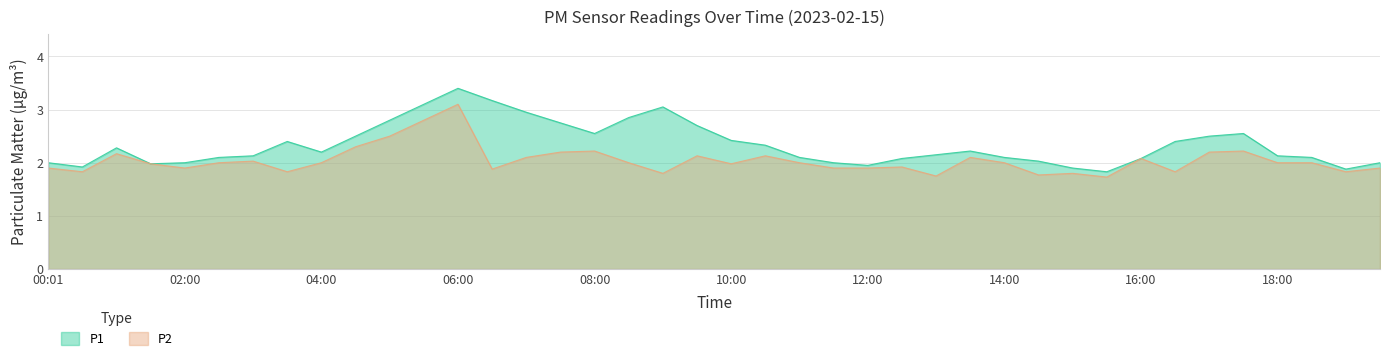

Reading left to right, extract all data points from this chart.

P1: 2.0	1.9	2.3	2.0	2.0	2.1	2.1	2.4	2.2	2.5	2.8	3.1	3.4	3.2	3.0	2.8	2.5	2.9	3.0	2.7	2.4	2.3	2.1	2.0	1.9	2.1	2.1	2.2	2.1	2.0	1.9	1.8	2.1	2.4	2.5	2.5	2.1	2.1	1.9	2.0
P2: 1.9	1.8	2.2	2.0	1.9	2.0	2.0	1.8	2.0	2.3	2.5	2.8	3.1	1.9	2.1	2.2	2.2	2.0	1.8	2.1	2.0	2.1	2.0	1.9	1.9	1.9	1.8	2.1	2.0	1.8	1.8	1.7	2.1	1.8	2.2	2.2	2.0	2.0	1.8	1.9